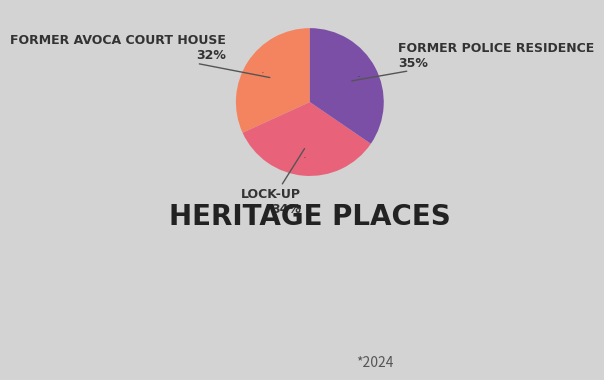

How many segments does this pie chart have?

3